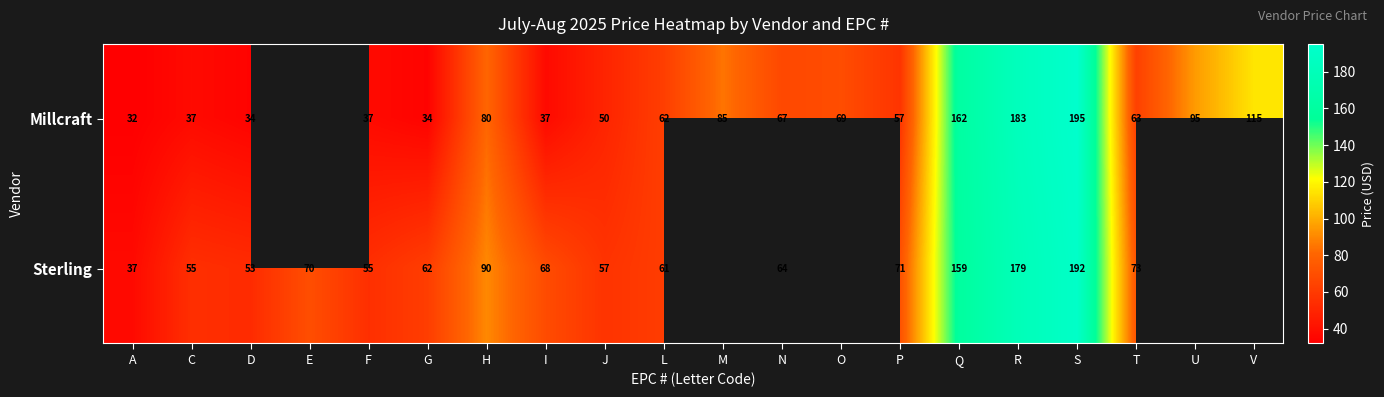

What is the greatest value displayed?

195.2